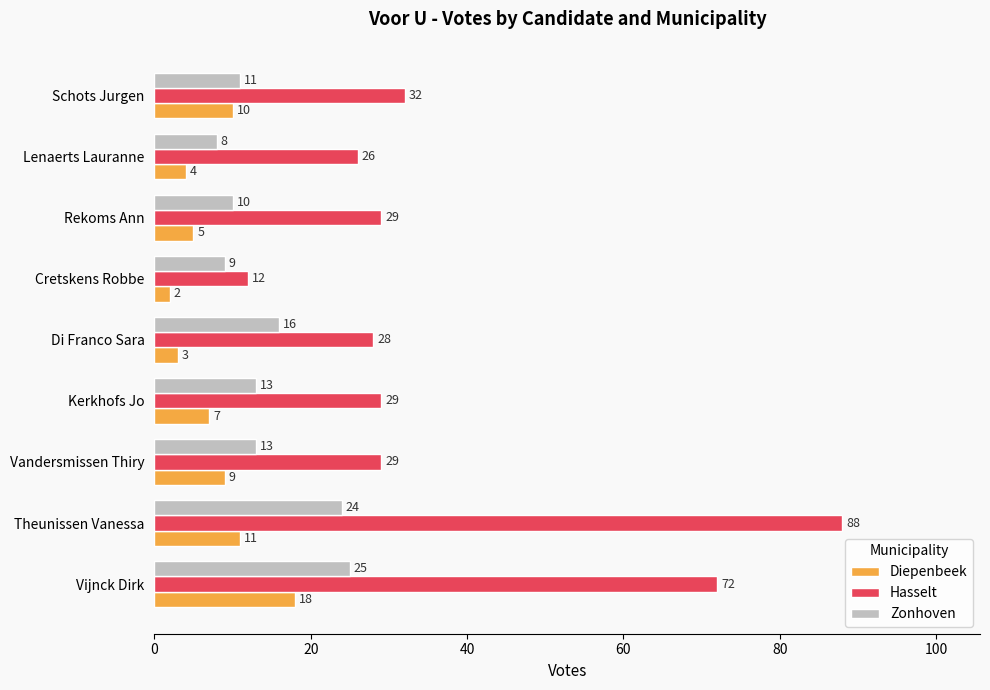

Which series has the widest spread of values?

Hasselt